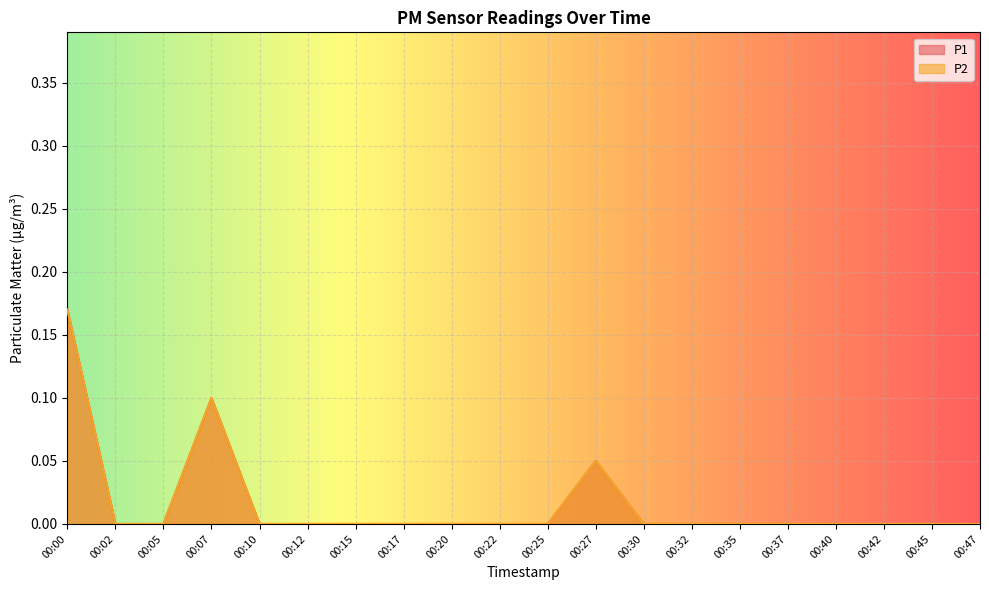

Which series has the largest total across all categories?

P1